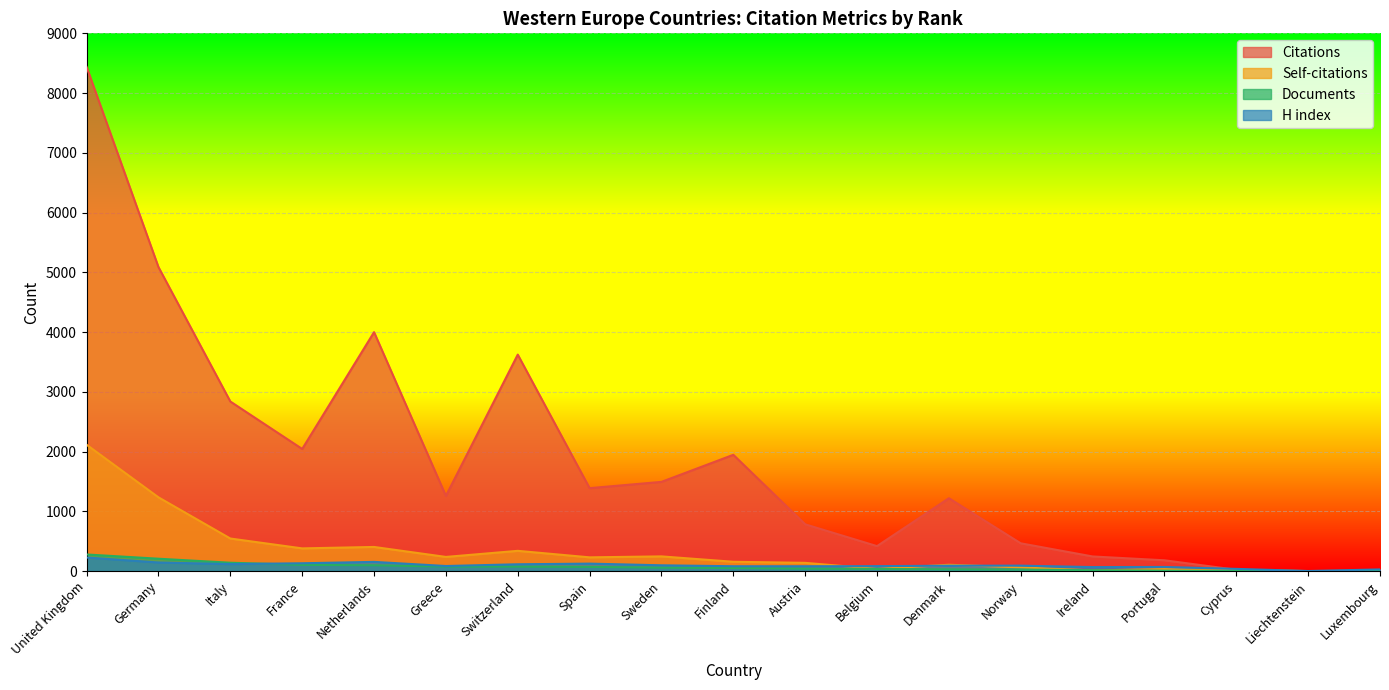

How many lines are shown in the chart?

4